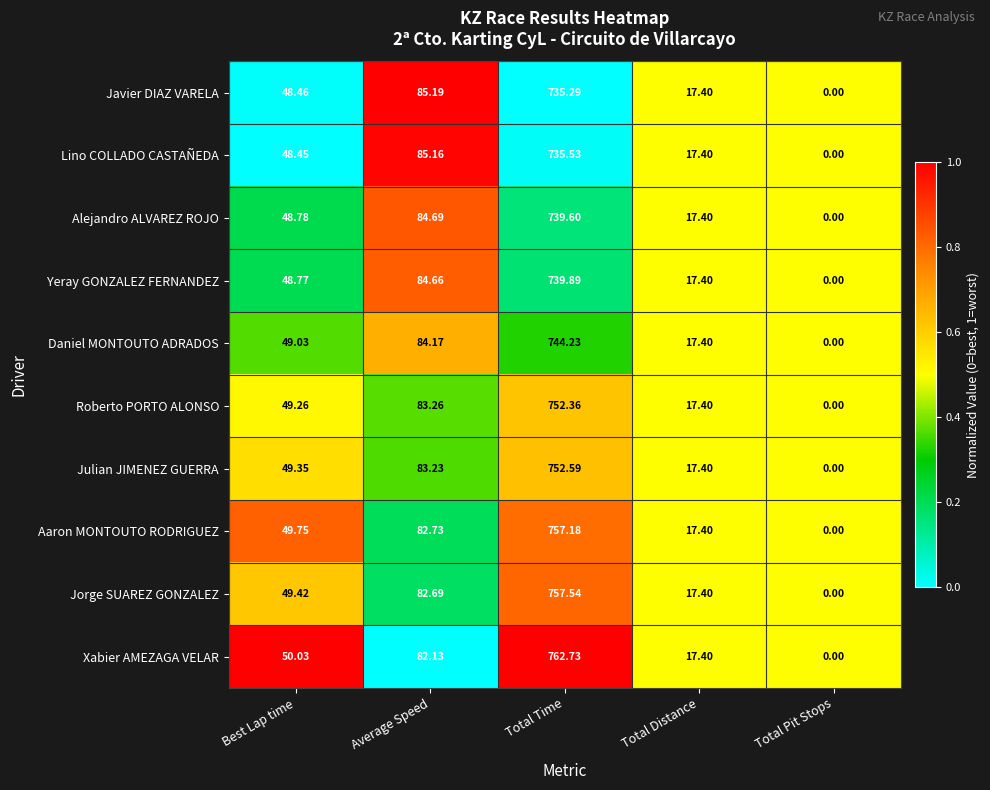

List the series in order of their peak value, lowest first.

Javier DIAZ VARELA, Lino COLLADO CASTAÑEDA, Alejandro ALVAREZ ROJO, Yeray GONZALEZ FERNANDEZ, Daniel MONTOUTO ADRADOS, Roberto PORTO ALONSO, Julian JIMENEZ GUERRA, Aaron MONTOUTO RODRIGUEZ, Jorge SUAREZ GONZALEZ, Xabier AMEZAGA VELAR